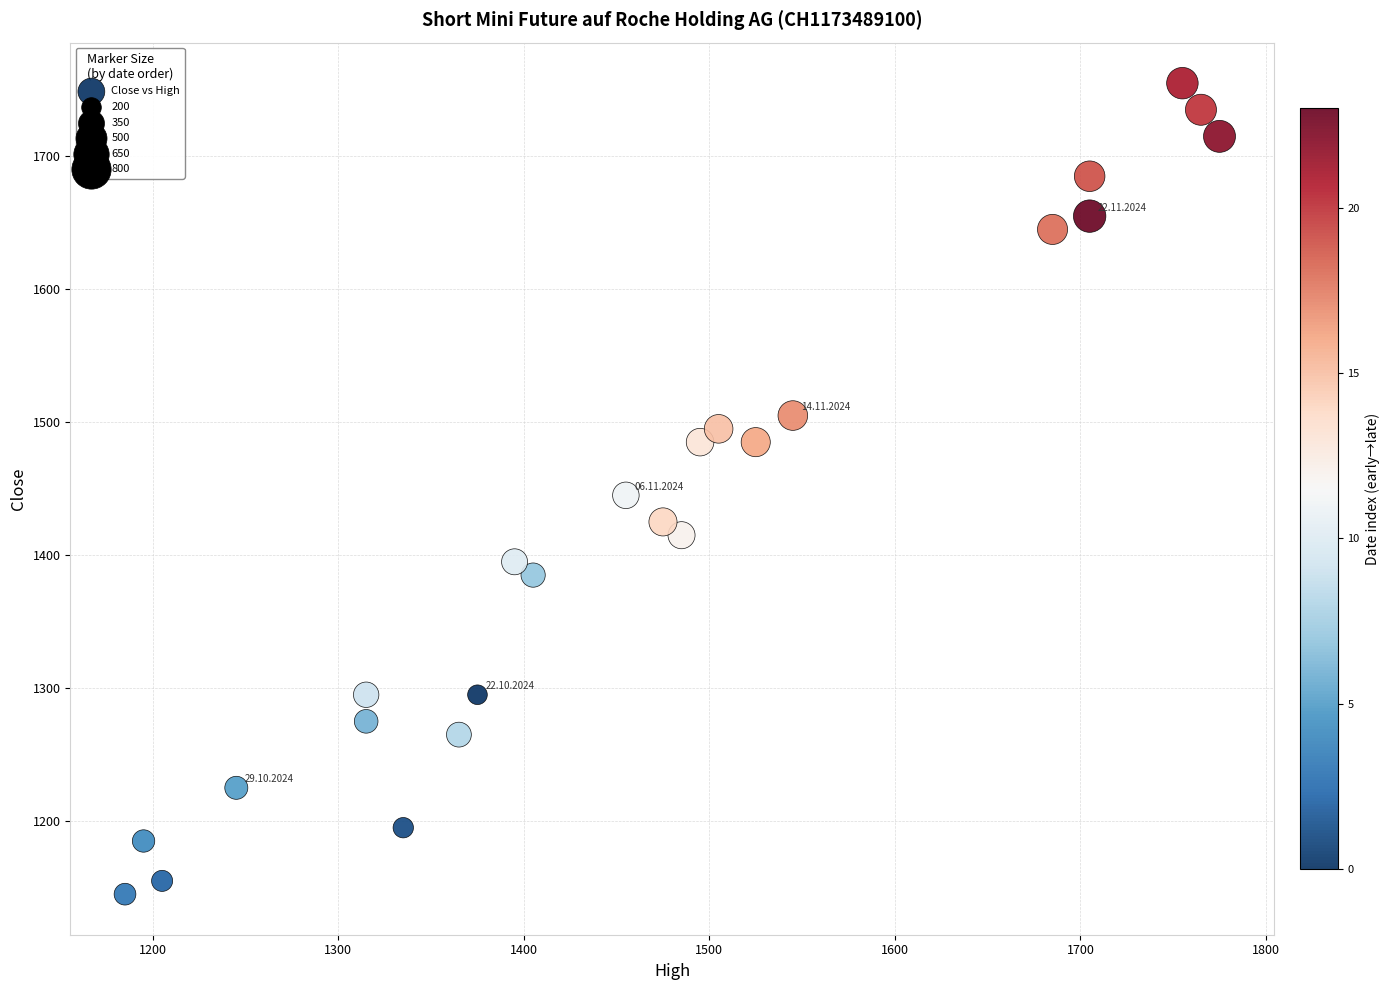

What is the range of X values (max minus min)?

590